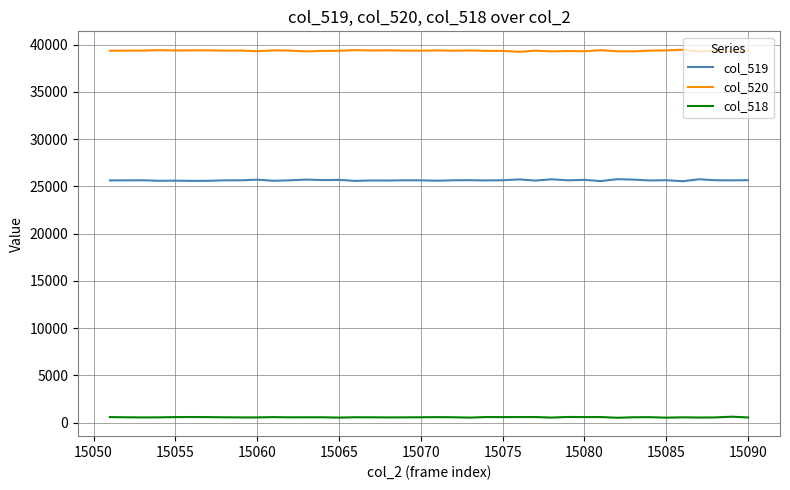

True or false: col_520 and col_519 intersect in this chart.

False